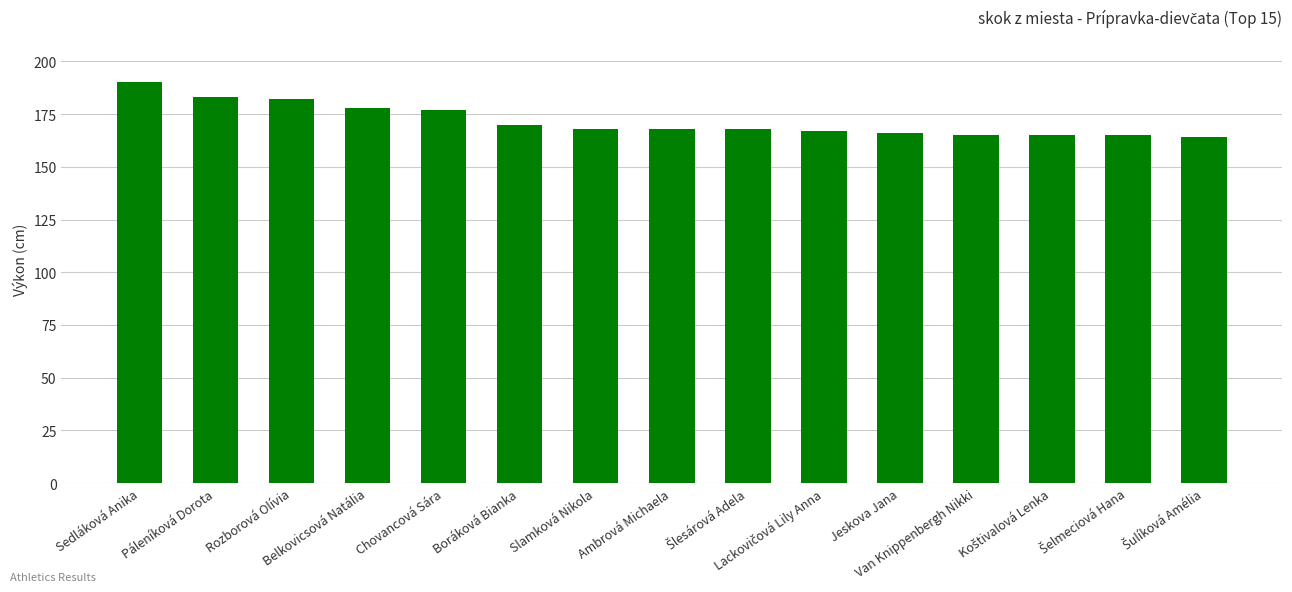

What is the difference between the maximum and minimum values?

26